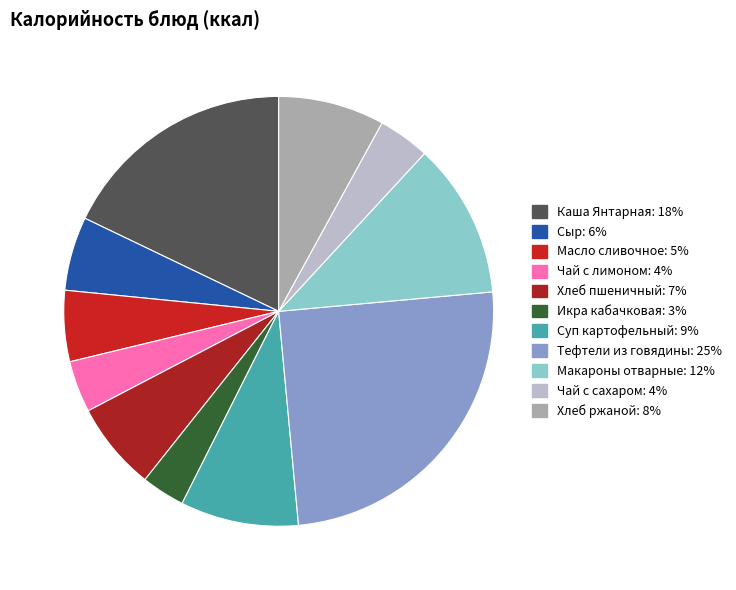

Count the number of slices in the pie.

11